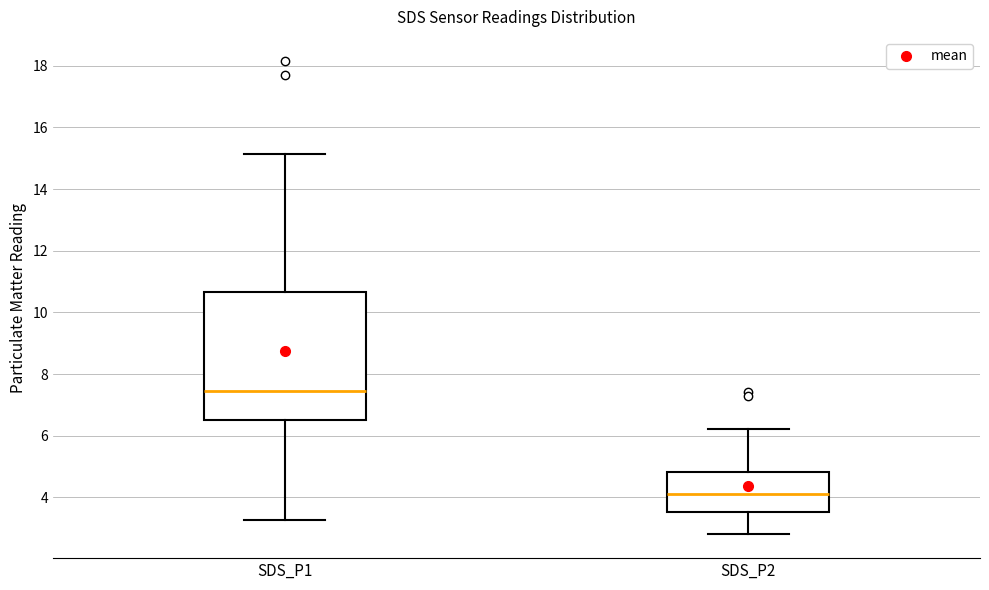

Reading left to right, transcribe this box plot: for each box, give where its median line is, the range the box spans, and where its two whiskers end, as read against the y-axis. The values are not printed on the chart, so give them approximately, as read against the axis.

SDS_P1: median 7.4, box 6.6 to 10.6, whiskers 3.2 to 15.2
SDS_P2: median 4.2, box 3.6 to 4.8, whiskers 2.8 to 6.2